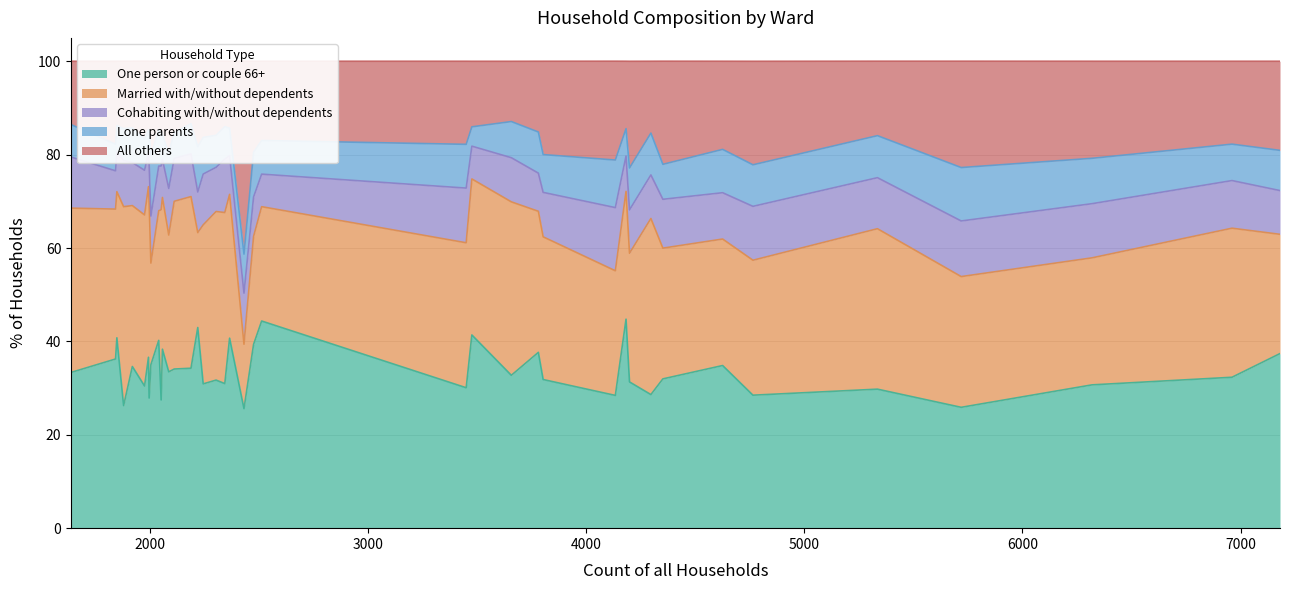

Reading right to left, extract all data points from this chart.

One person or couple 66+: Sturminster Newton Ward=33.5	Stour and Allen Vale Ward=27.9	Stalbridge and Marnhull Ward=40.7	St. Leonards and St. Ives Ward=41.4	South East Purbeck Ward=36.2	Sherborne West Ward=39.4	Sherborne Rural Ward=34.2	Sherborne East Ward=43.0	Shaftesbury Town Ward=28.4	Rodwell and Wyke Ward=30.7	Radipole Ward=32.0	Puddletown and Lower Winterborne Ward=31.0	Portland Ward=25.9	Melcombe Regis Ward=25.6	Marshwood Vale Ward=38.3	Lytchett Matravers and Upton Ward=29.8	Lyme and Charmouth Ward=44.4	Littlemoor and Preston Ward=34.8	Hill Forts & Upper Tarrants Ward=34.6	Gillingham Ward=32.3	Ferndown South Ward=37.6	Ferndown North Ward=44.8	Eggardon Ward=31.7	Dorchester West Ward=31.3	Dorchester Poundbury Ward=35.0	Dorchester East Ward=31.8	Crossways Ward=33.4	Cranborne Chase Ward=26.2	Cranborne and Alderholt Ward=27.5	Corfe Mullen Ward=28.6	Colehill and Wimborne Minster East Ward=32.7	Chickerell Ward=30.1	Chesil Bank Ward=40.8	Charminster St. Mary's Ward=30.9	Chalk Valleys Ward=34.1	Bridport Ward=37.4	Blandford Ward=28.5	Blackmore Vale=30.4	Beaminster Ward=40.2	Beacon Ward=36.6
Married with/without dependents: Sturminster Newton Ward=29.3	Stour and Allen Vale Ward=41.8	Stalbridge and Marnhull Ward=30.8	St. Leonards and St. Ives Ward=33.4	South East Purbeck Ward=32.1	Sherborne West Ward=23.1	Sherborne Rural Ward=36.8	Sherborne East Ward=20.3	Shaftesbury Town Ward=26.7	Rodwell and Wyke Ward=27.2	Radipole Ward=28.0	Puddletown and Lower Winterborne Ward=36.6	Portland Ward=28.0	Melcombe Regis Ward=13.8	Marshwood Vale Ward=32.5	Lytchett Matravers and Upton Ward=34.4	Lyme and Charmouth Ward=24.5	Littlemoor and Preston Ward=27.1	Hill Forts & Upper Tarrants Ward=34.5	Gillingham Ward=31.9	Ferndown South Ward=30.2	Ferndown North Ward=27.4	Eggardon Ward=36.1	Dorchester West Ward=27.6	Dorchester Poundbury Ward=21.8	Dorchester East Ward=30.6	Crossways Ward=35.2	Cranborne Chase Ward=42.6	Cranborne and Alderholt Ward=40.7	Corfe Mullen Ward=37.7	Colehill and Wimborne Minster East Ward=37.1	Chickerell Ward=31.1	Chesil Bank Ward=31.3	Charminster St. Mary's Ward=34.1	Chalk Valleys Ward=35.9	Bridport Ward=25.5	Blandford Ward=28.9	Blackmore Vale=36.6	Beaminster Ward=27.8	Beacon Ward=36.5
Cohabiting with/without dependents: Sturminster Newton Ward=10.0	Stour and Allen Vale Ward=8.3	Stalbridge and Marnhull Ward=8.3	St. Leonards and St. Ives Ward=7.0	South East Purbeck Ward=8.2	Sherborne West Ward=8.4	Sherborne Rural Ward=9.1	Sherborne East Ward=8.7	Shaftesbury Town Ward=13.5	Rodwell and Wyke Ward=11.6	Radipole Ward=10.5	Puddletown and Lower Winterborne Ward=11.4	Portland Ward=11.9	Melcombe Regis Ward=10.9	Marshwood Vale Ward=8.2	Lytchett Matravers and Upton Ward=10.9	Lyme and Charmouth Ward=7.0	Littlemoor and Preston Ward=9.9	Hill Forts & Upper Tarrants Ward=9.2	Gillingham Ward=10.2	Ferndown South Ward=8.2	Ferndown North Ward=7.6	Eggardon Ward=9.5	Dorchester West Ward=9.3	Dorchester Poundbury Ward=10.1	Dorchester East Ward=9.5	Crossways Ward=10.9	Cranborne Chase Ward=9.9	Cranborne and Alderholt Ward=9.4	Corfe Mullen Ward=9.3	Colehill and Wimborne Minster East Ward=9.5	Chickerell Ward=11.7	Chesil Bank Ward=8.5	Charminster St. Mary's Ward=10.9	Chalk Valleys Ward=9.2	Bridport Ward=9.4	Blandford Ward=11.5	Blackmore Vale=9.6	Beaminster Ward=9.6	Beacon Ward=7.2
Lone parents: Sturminster Newton Ward=7.5	Stour and Allen Vale Ward=6.9	Stalbridge and Marnhull Ward=5.9	St. Leonards and St. Ives Ward=4.1	South East Purbeck Ward=5.7	Sherborne West Ward=9.6	Sherborne Rural Ward=6.5	Sherborne East Ward=9.7	Shaftesbury Town Ward=10.2	Rodwell and Wyke Ward=9.7	Radipole Ward=7.5	Puddletown and Lower Winterborne Ward=7.0	Portland Ward=11.4	Melcombe Regis Ward=8.3	Marshwood Vale Ward=5.3	Lytchett Matravers and Upton Ward=9.0	Lyme and Charmouth Ward=7.2	Littlemoor and Preston Ward=9.3	Hill Forts & Upper Tarrants Ward=7.4	Gillingham Ward=7.8	Ferndown South Ward=8.8	Ferndown North Ward=5.9	Eggardon Ward=6.9	Dorchester West Ward=9.0	Dorchester Poundbury Ward=13.0	Dorchester East Ward=8.1	Crossways Ward=7.0	Cranborne Chase Ward=6.8	Cranborne and Alderholt Ward=7.6	Corfe Mullen Ward=9.0	Colehill and Wimborne Minster East Ward=7.7	Chickerell Ward=9.4	Chesil Bank Ward=5.7	Charminster St. Mary's Ward=7.8	Chalk Valleys Ward=5.5	Bridport Ward=8.6	Blandford Ward=8.9	Blackmore Vale=6.6	Beaminster Ward=7.8	Beacon Ward=5.0
All others: Sturminster Newton Ward=19.7	Stour and Allen Vale Ward=15.1	Stalbridge and Marnhull Ward=14.3	St. Leonards and St. Ives Ward=14.0	South East Purbeck Ward=17.8	Sherborne West Ward=19.5	Sherborne Rural Ward=13.3	Sherborne East Ward=18.3	Shaftesbury Town Ward=21.2	Rodwell and Wyke Ward=20.8	Radipole Ward=22.1	Puddletown and Lower Winterborne Ward=14.0	Portland Ward=22.8	Melcombe Regis Ward=41.3	Marshwood Vale Ward=15.7	Lytchett Matravers and Upton Ward=15.9	Lyme and Charmouth Ward=17.0	Littlemoor and Preston Ward=18.9	Hill Forts & Upper Tarrants Ward=14.3	Gillingham Ward=17.8	Ferndown South Ward=15.2	Ferndown North Ward=14.4	Eggardon Ward=15.9	Dorchester West Ward=22.8	Dorchester Poundbury Ward=20.2	Dorchester East Ward=20.0	Crossways Ward=13.6	Cranborne Chase Ward=14.4	Cranborne and Alderholt Ward=14.8	Corfe Mullen Ward=15.4	Colehill and Wimborne Minster East Ward=12.9	Chickerell Ward=17.8	Chesil Bank Ward=13.8	Charminster St. Mary's Ward=16.3	Chalk Valleys Ward=15.3	Bridport Ward=19.1	Blandford Ward=22.2	Blackmore Vale=16.7	Beaminster Ward=14.6	Beacon Ward=14.7